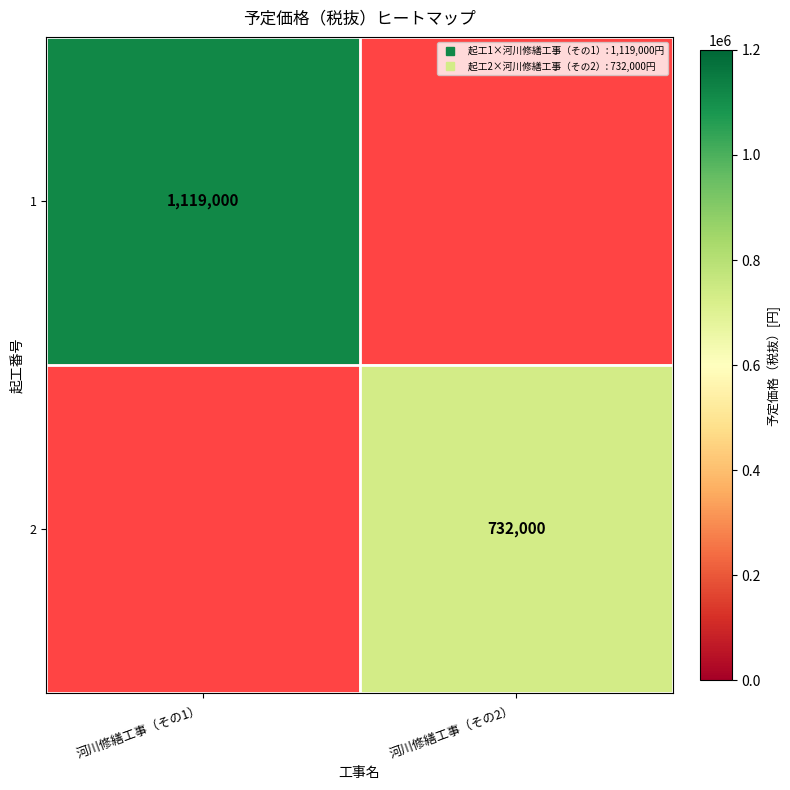

The 1 series shows 1574714.9 at 河川修繕工事（その1）. True or false?

False